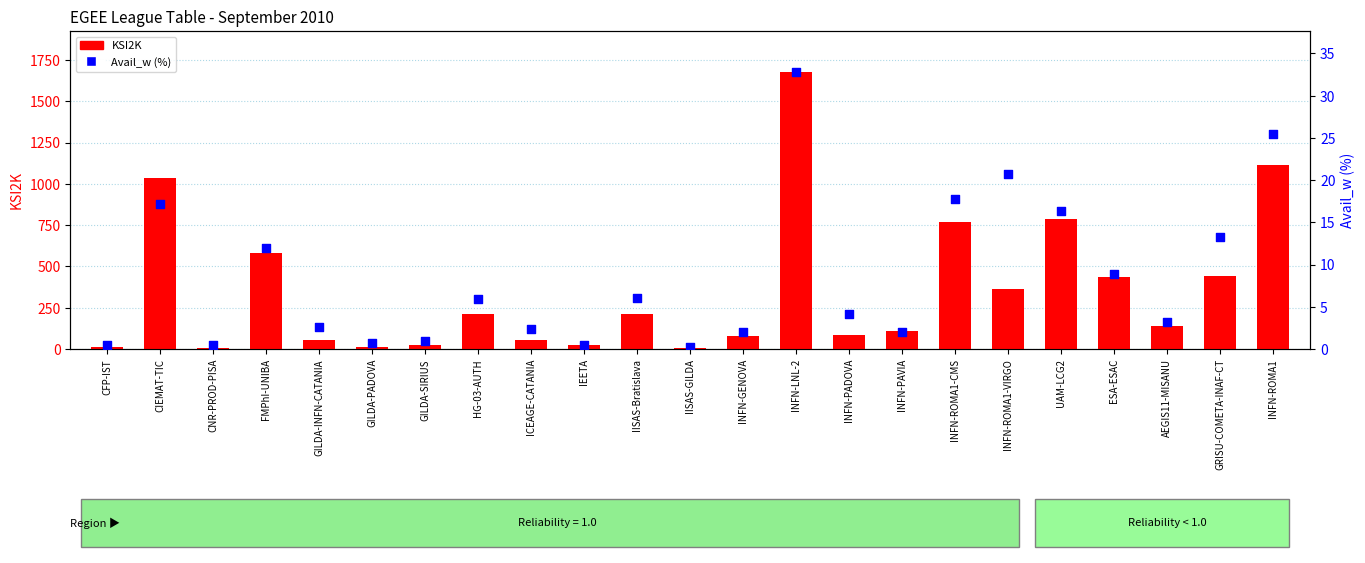

What are all the series names shown in the legend?

KSI2K, Avail_w (%)